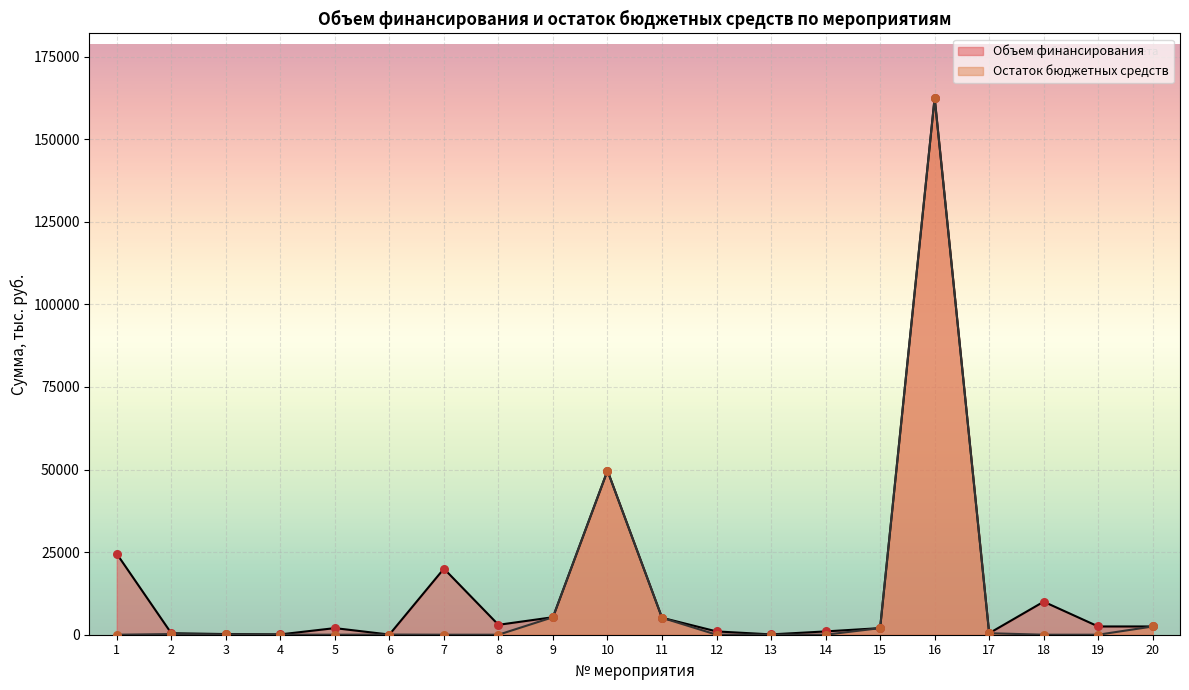

Which series has the largest total across all categories?

Объем финансирования